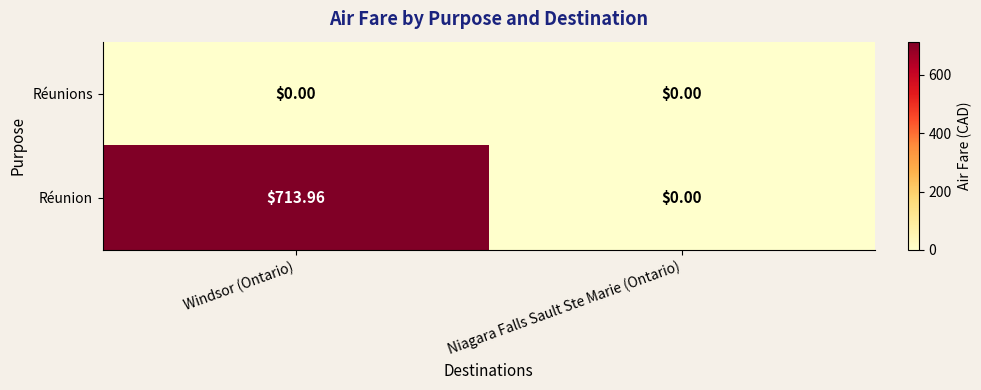

At which label does Réunion reach its peak?

Windsor (Ontario)